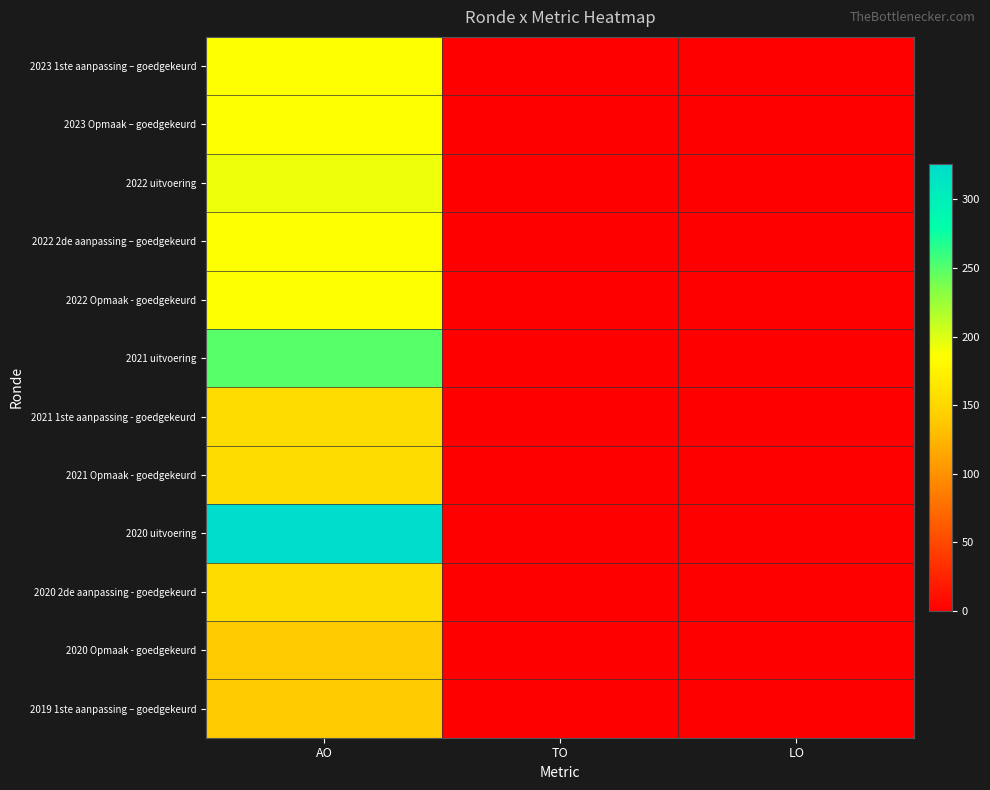

Which series has the largest total across all categories?

2020 uitvoering